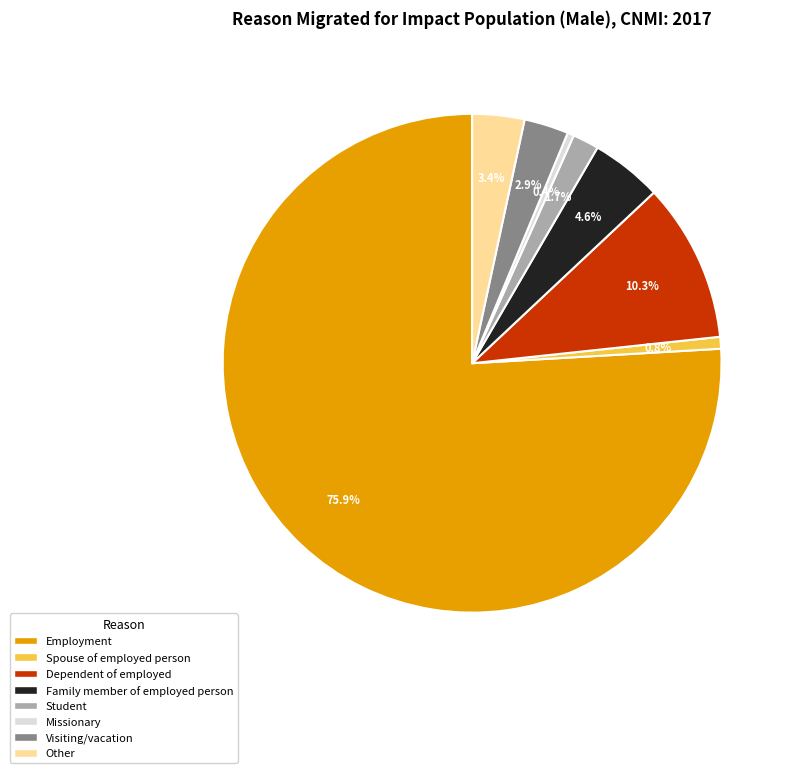

Which category has the biggest portion of the pie?

Employment